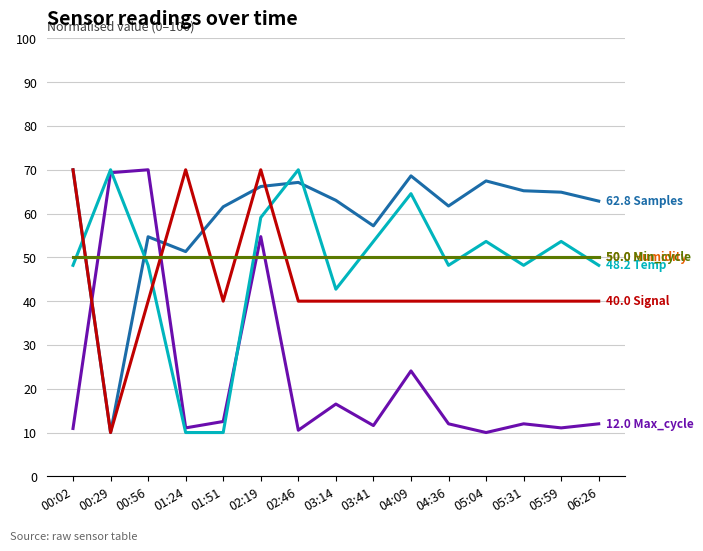

How many lines are shown in the chart?

6